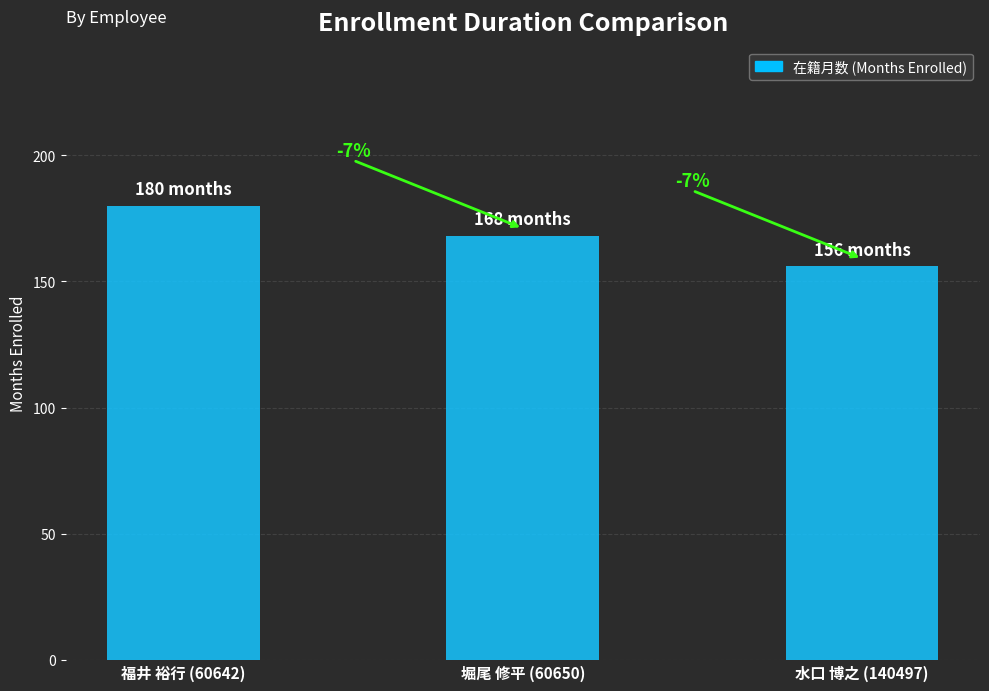

True or false: the data shows 180 at 福井 裕行 (60642).

True